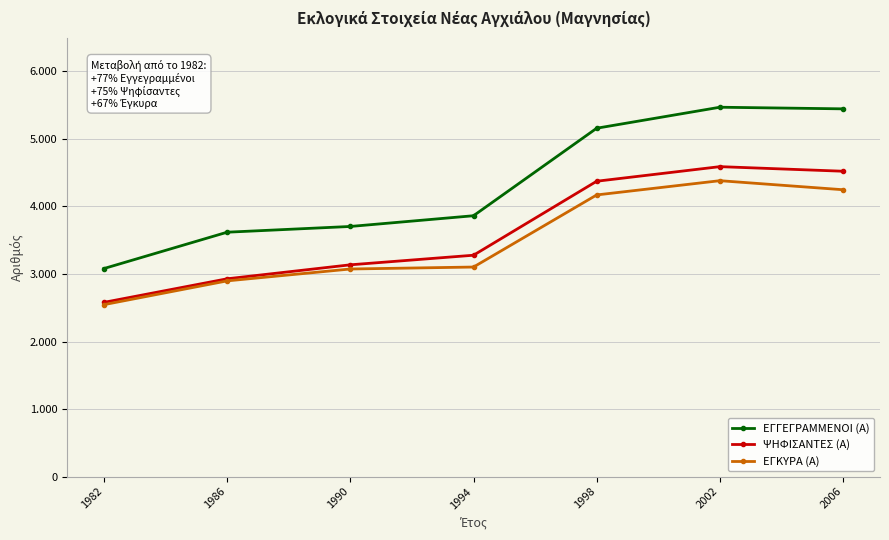

What is the lowest value of the ΨΗΦΙΣΑΝΤΕΣ (Α) series?

2580